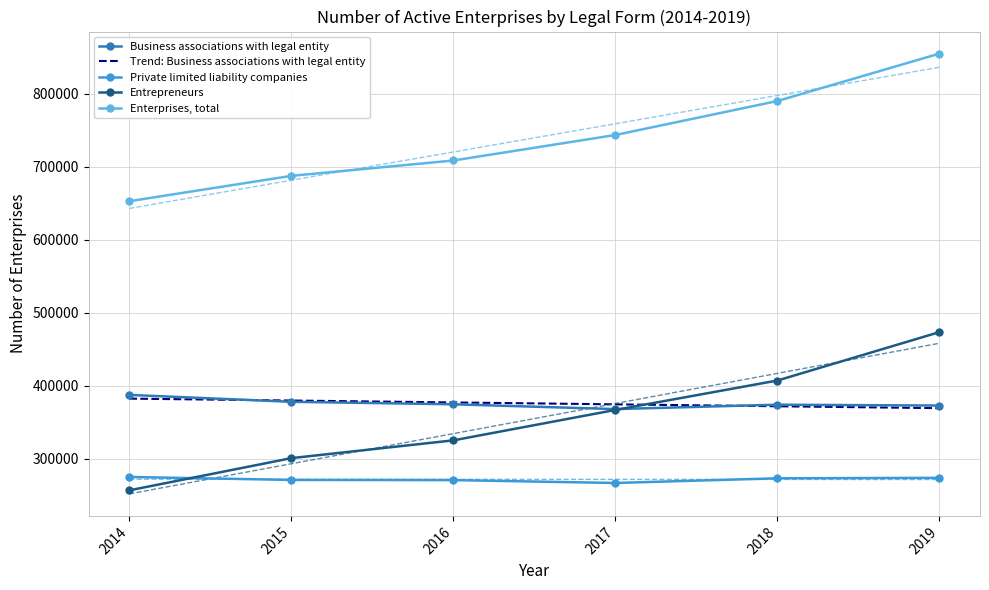

Is the value of Entrepreneurs at 2018 greater than the value of Trend: Business associations with legal entity at 2014?

Yes